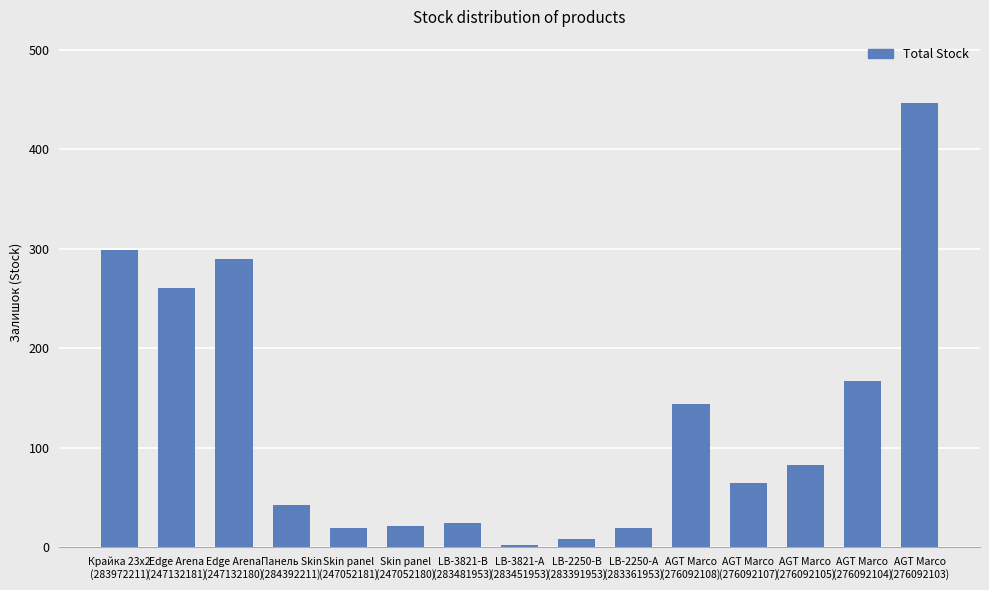

Which label corresponds to the largest value in the chart?

AGT Marco
(276092103)